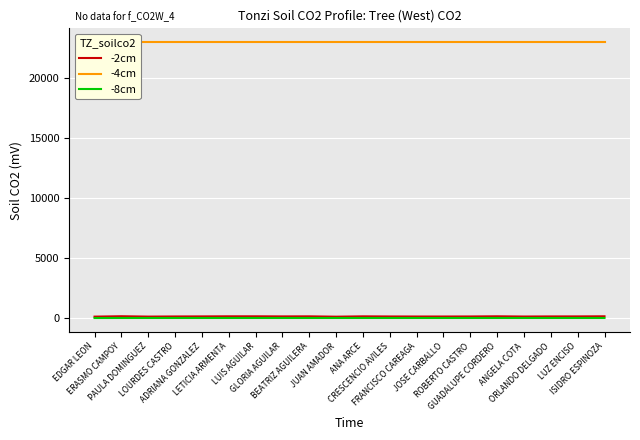

True or false: -2cm and -4cm intersect in this chart.

False